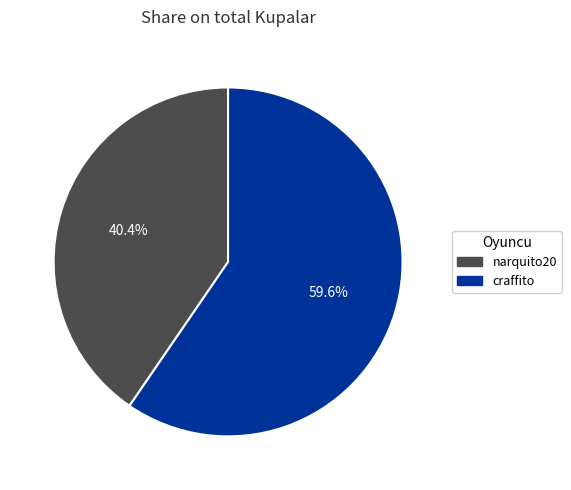

Does any single category account for the majority?

Yes